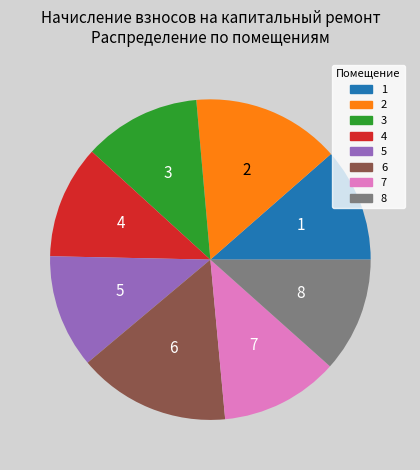

Count the number of slices in the pie.

8